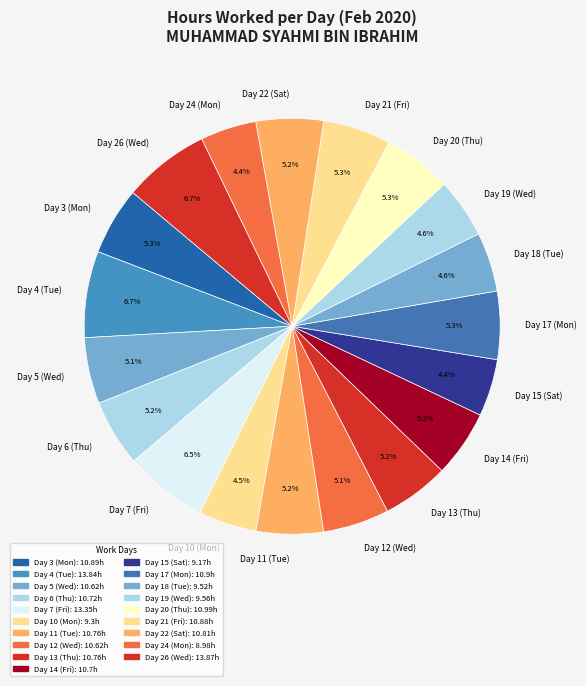

Combined, do Day 6 (Thu) and Day 5 (Wed) account for over 50%?

No